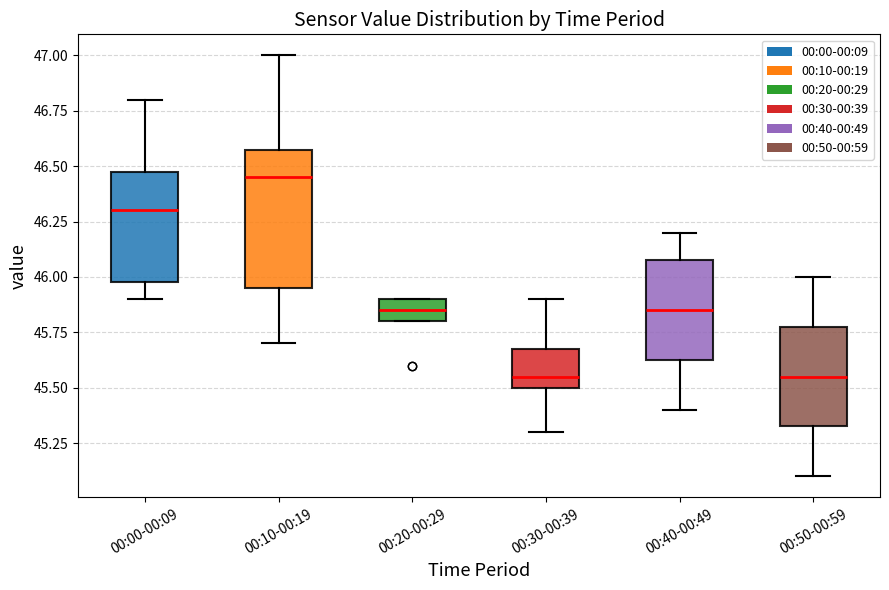

Reading left to right, transcribe this box plot: for each box, give where its median line is, the range the box spans, and where its two whiskers end, as read against the y-axis. The values are not printed on the chart, so give them approximately, as read against the axis.

00:00-00:09: median 46.30, box 46.00 to 46.50, whiskers 45.90 to 46.80
00:10-00:19: median 46.45, box 45.95 to 46.60, whiskers 45.70 to 47.00
00:20-00:29: median 45.85, box 45.80 to 45.90, whiskers 45.80 to 45.90
00:30-00:39: median 45.55, box 45.50 to 45.70, whiskers 45.30 to 45.90
00:40-00:49: median 45.85, box 45.65 to 46.10, whiskers 45.40 to 46.20
00:50-00:59: median 45.55, box 45.35 to 45.80, whiskers 45.10 to 46.00